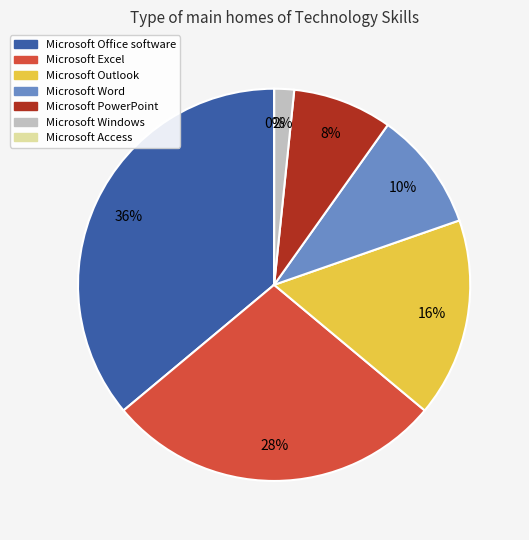

What percentage is the Microsoft Office software slice, to the nearest percent?

36%